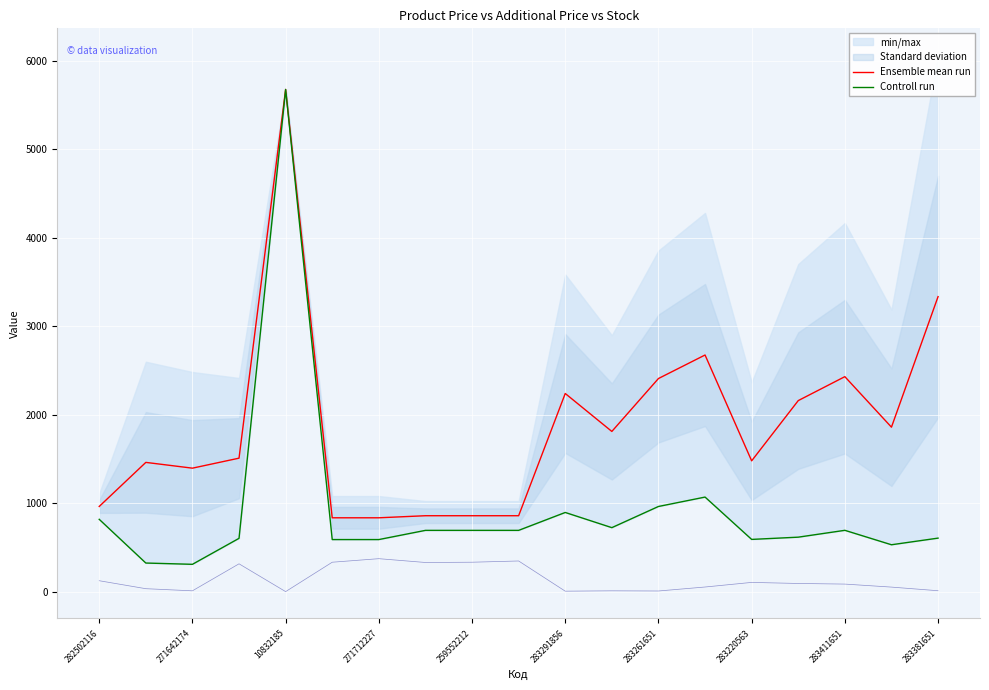

Does the chart display data point markers on the line(s)?

No